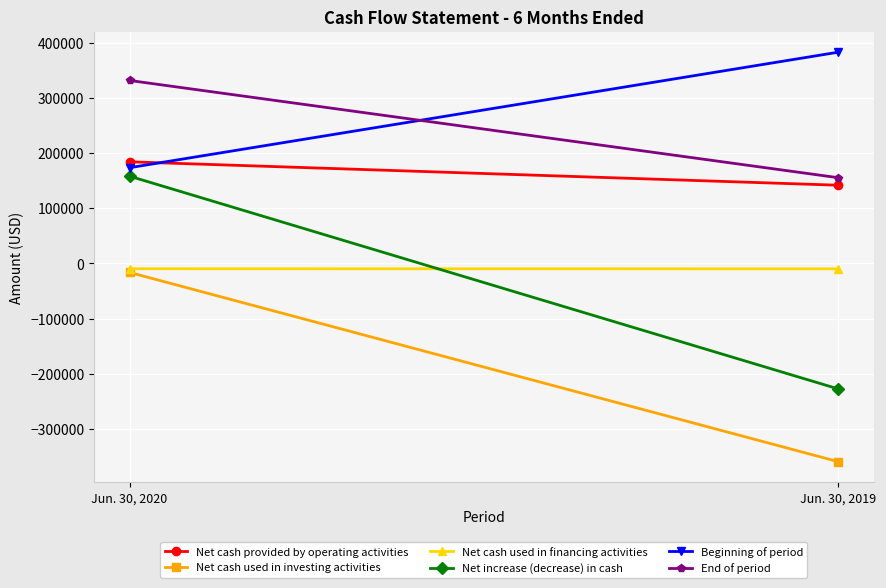

Reading left to right, extract all data points from this chart.

Net cash provided by operating activities: 184090	141652
Net cash used in investing activities: -16305	-359096
Net cash used in financing activities: -9660	-9834
Net increase (decrease) in cash: 158042	-227330
Beginning of period: 173372	382620
End of period: 331414	155290